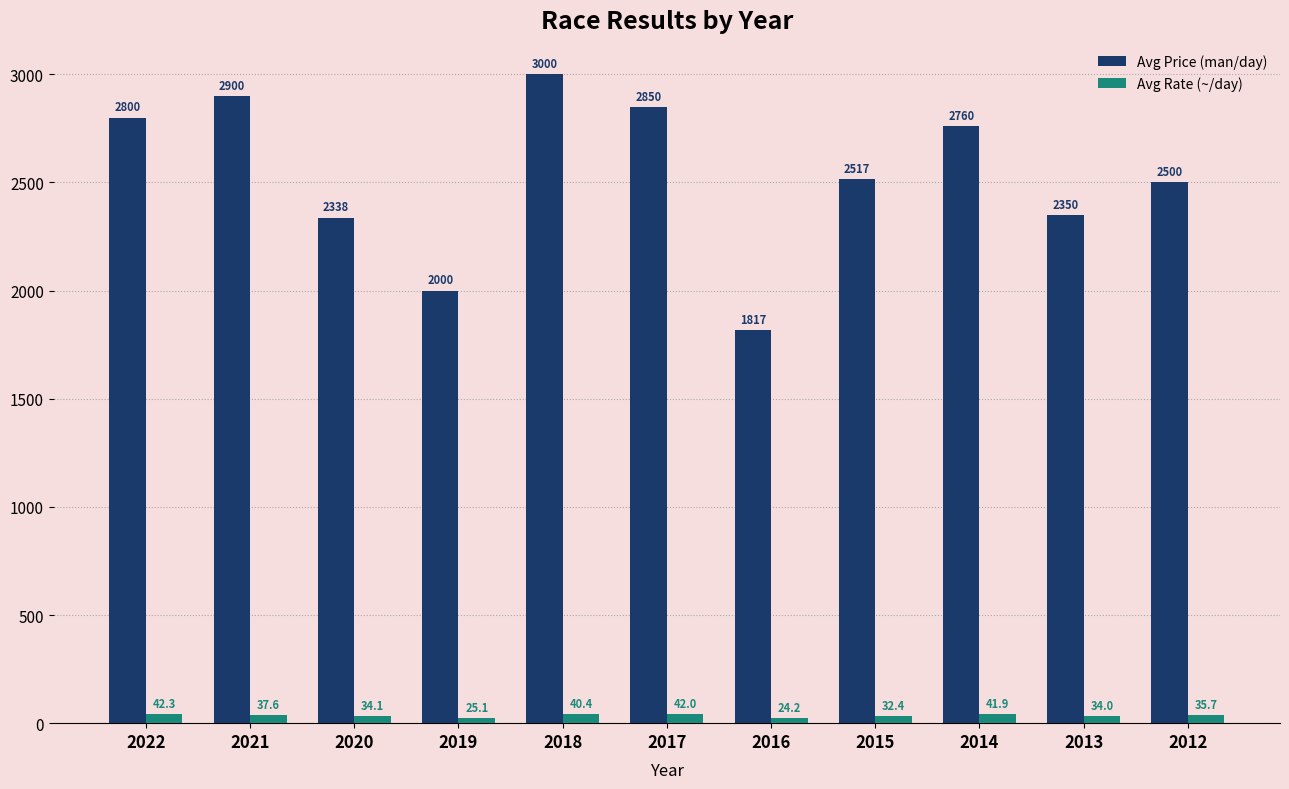

What is the maximum value shown in the chart?

3000.0